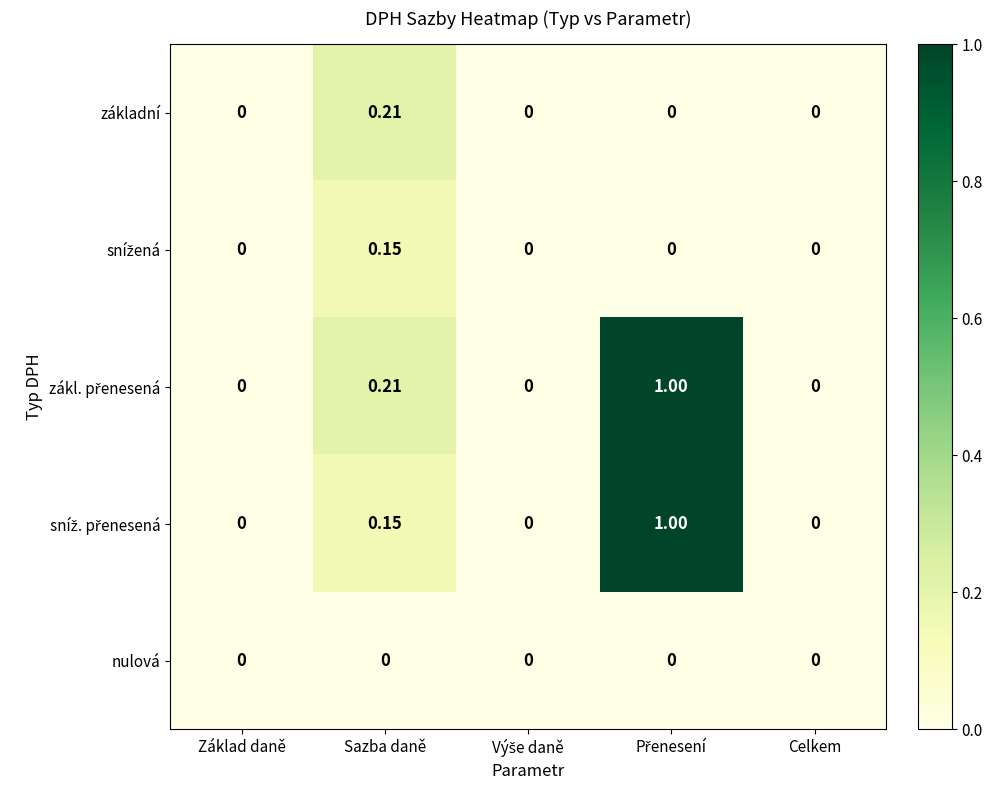

Count the number of categories in the chart.

5